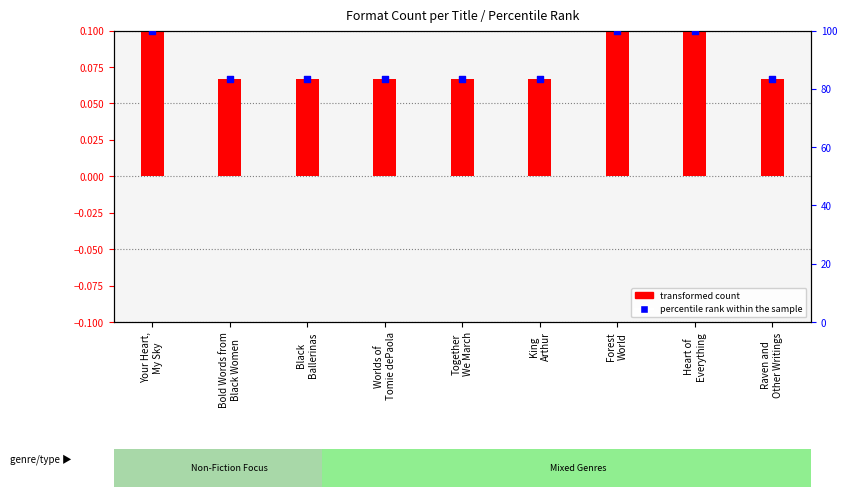

What are all the series names shown in the legend?

transformed count, percentile rank within the sample